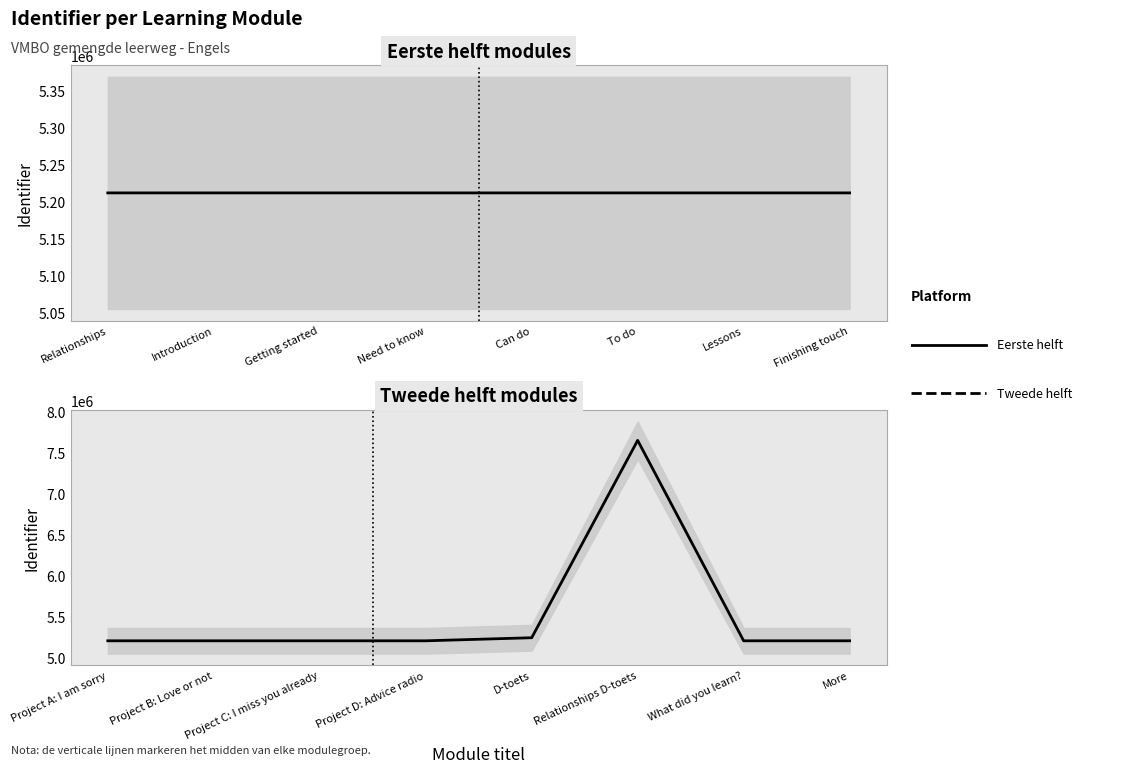

What position from the left is Need to know?

4